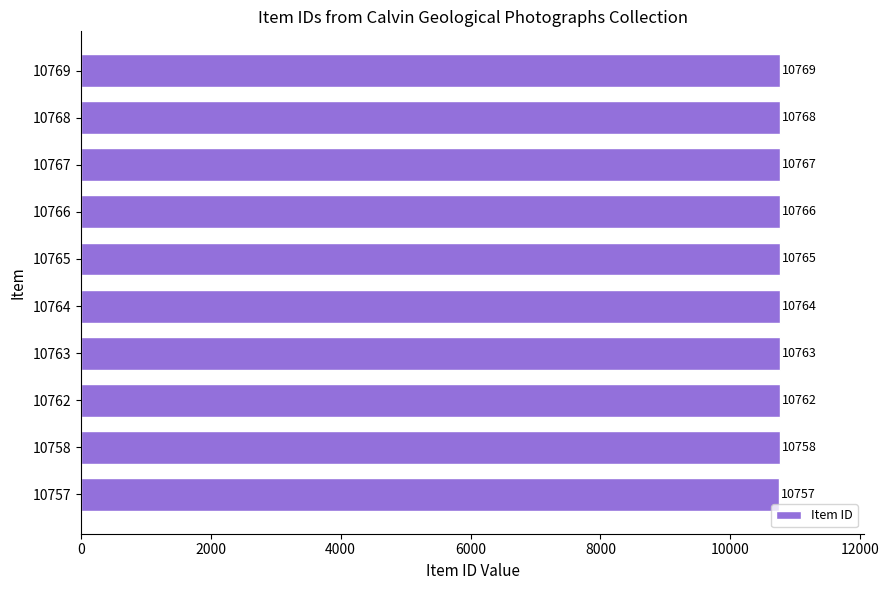

What is the approximate value at 10766, to the nearest 10?

10770